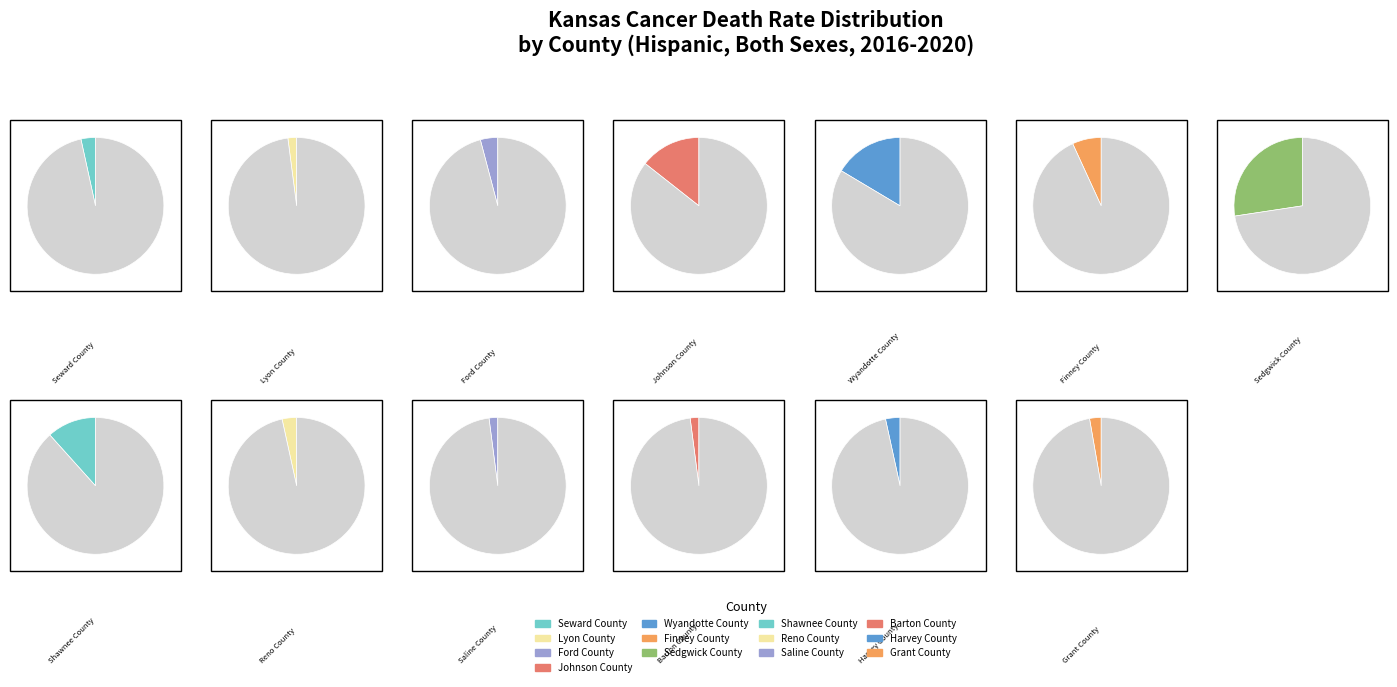

Does 10 account for over 50% of the chart?

No